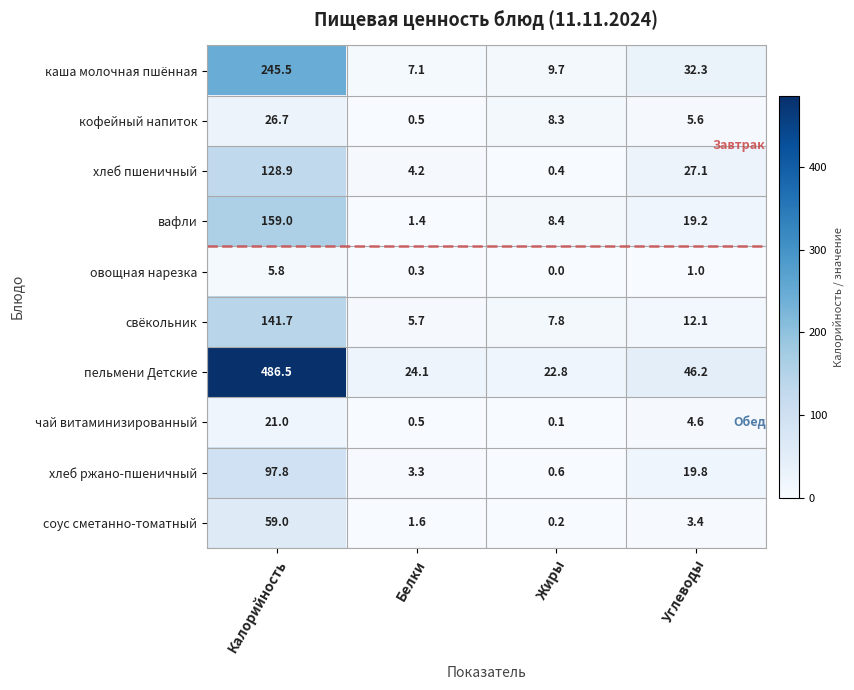

How many data points in хлеб пшеничный are less than 27?

2